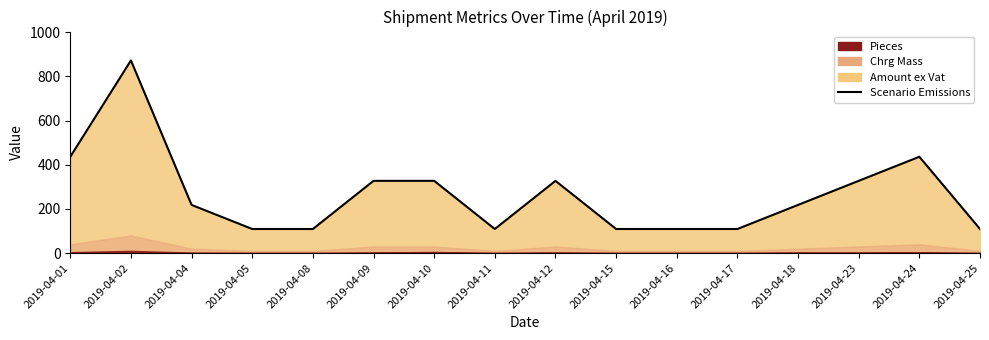

Reading left to right, list all the values displayed in this chart.

2019-04-01=436.3	2019-04-02=872.6	2019-04-04=218.2	2019-04-05=109.1	2019-04-08=109.1	2019-04-09=327.2	2019-04-10=327.2	2019-04-11=109.1	2019-04-12=327.2	2019-04-15=109.1	2019-04-16=109.1	2019-04-17=109.1	2019-04-18=218.2	2019-04-23=327.2	2019-04-24=436.3	2019-04-25=109.1